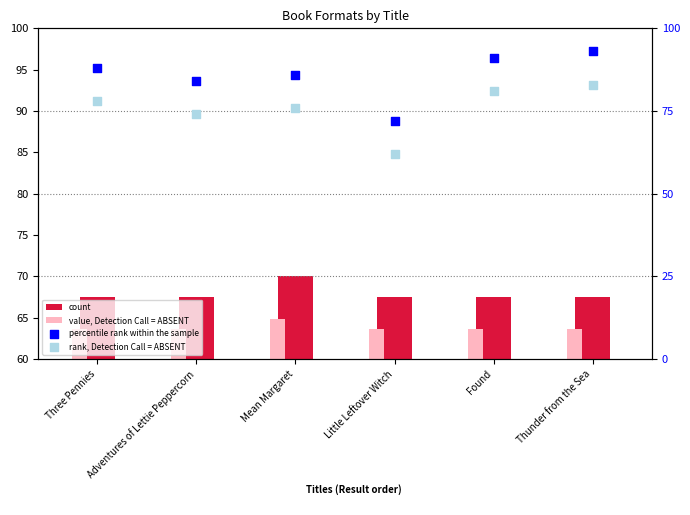

Which series has the largest total across all categories?

percentile rank within the sample